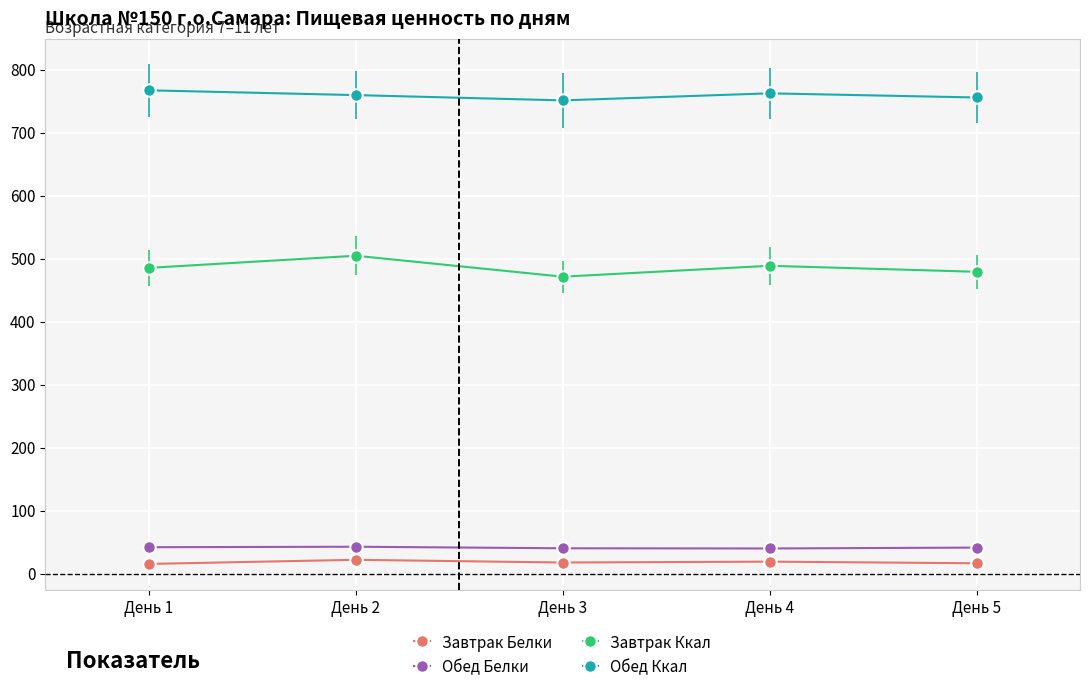

The value of Обед Белки at День 3 is 40.1. True or false?

True